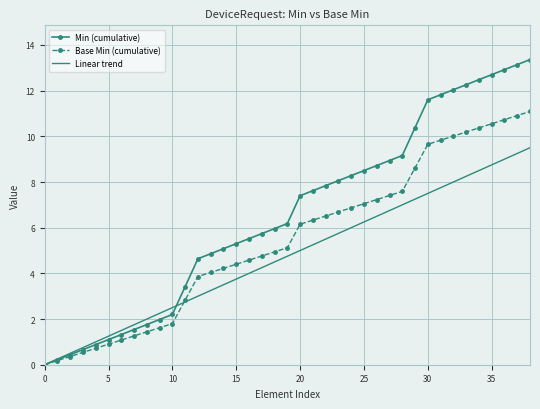

How many positive values does the Linear trend series have?

38